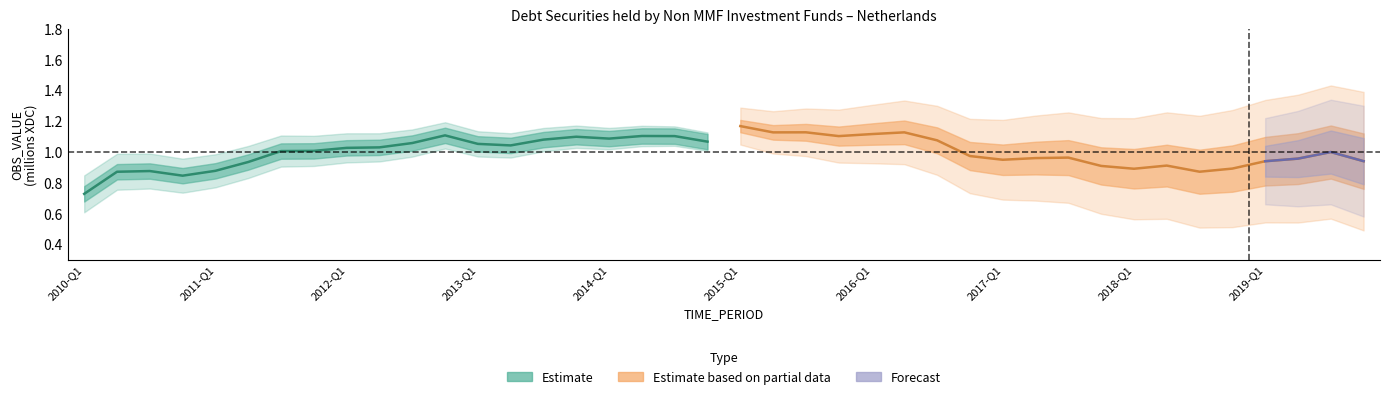

What is the approximate value of Estimate based on partial data at 2012-Q2?

1.0